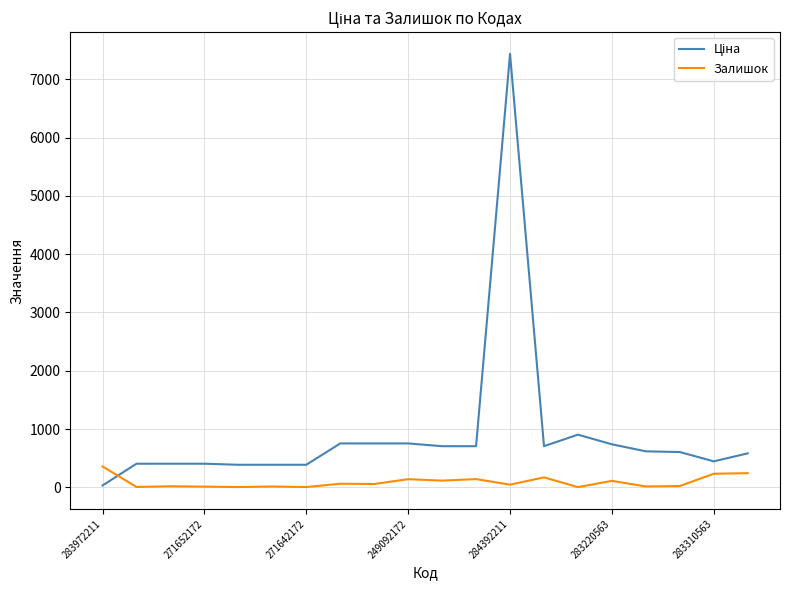

What is the maximum value shown in the chart?

7436.2